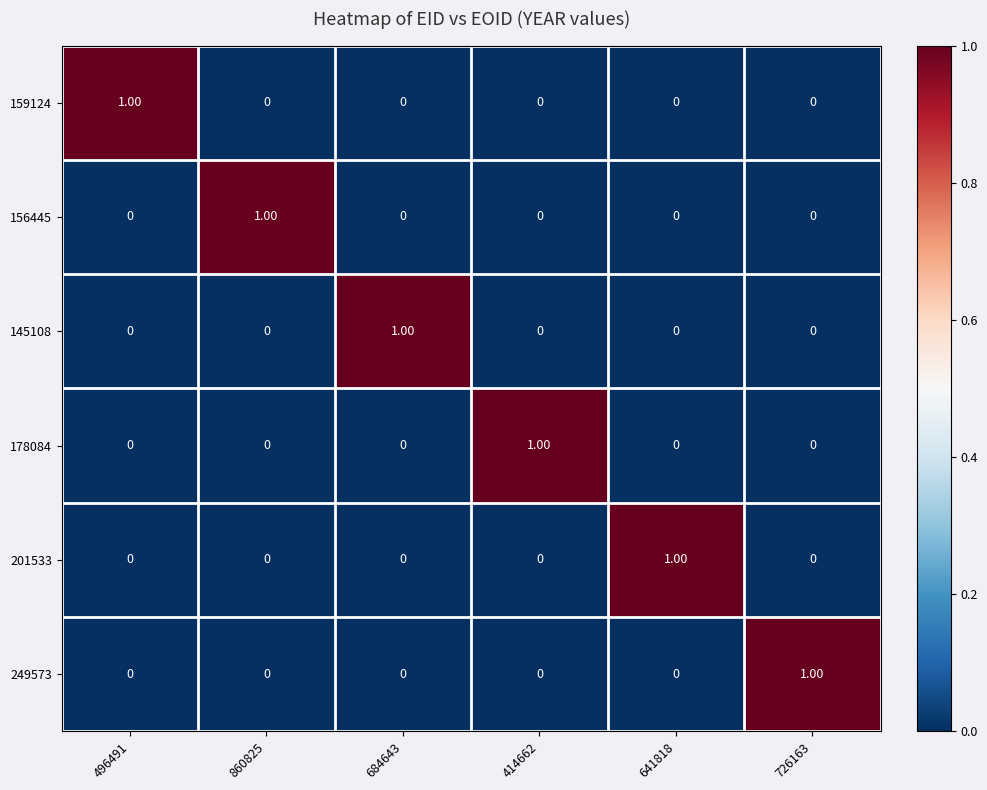

At how many categories does at least one series exceed 0?

6